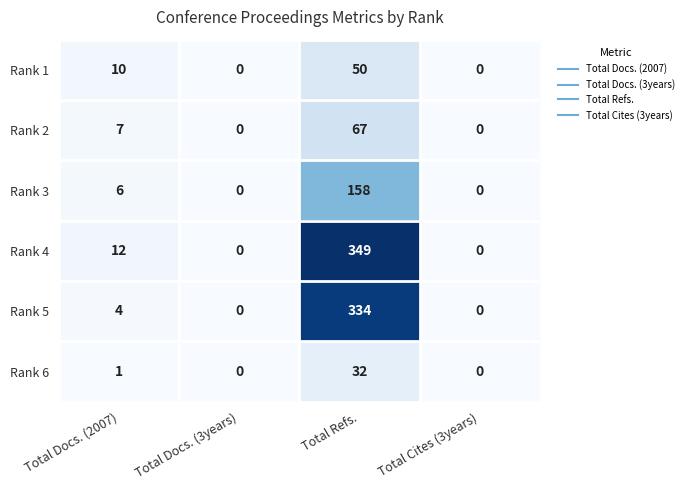

Which series changed the most between Total Docs. (2007) and Total Docs. (3years)?

Rank 4